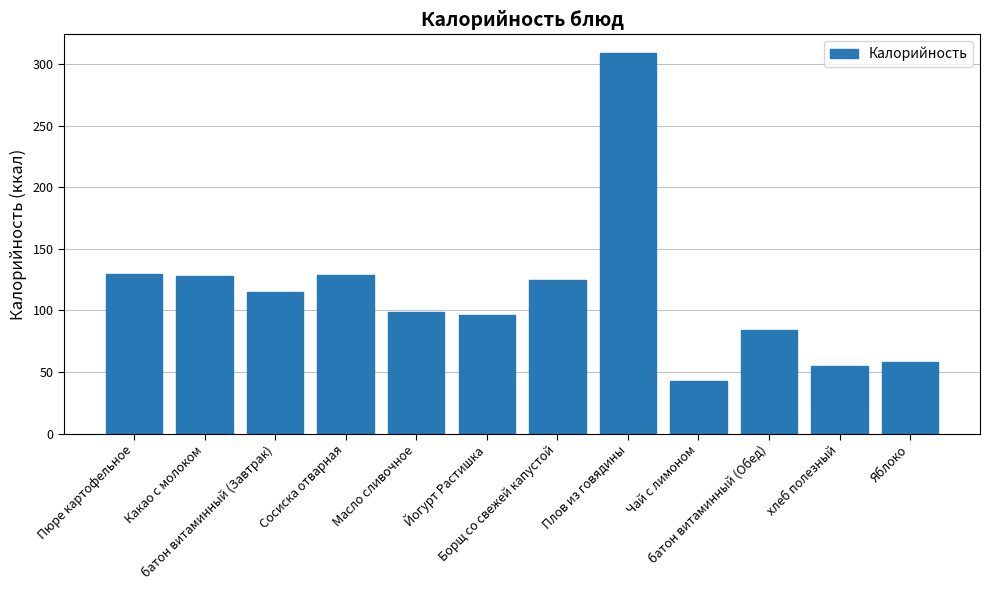

The value at Чай с лимоном is 73. True or false?

False